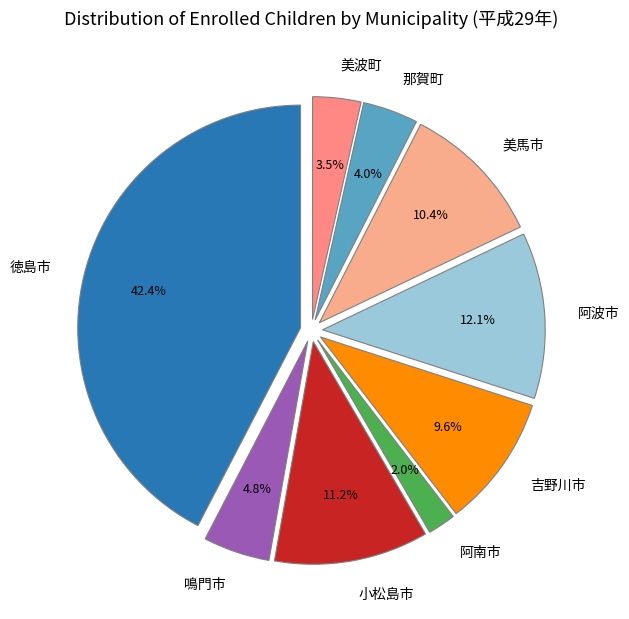

Which slice is the smallest?

阿南市